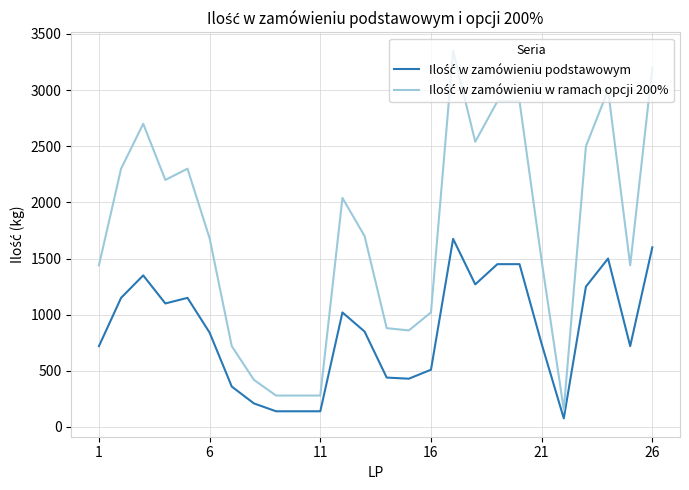

What is the total value across all series at 6?

2520